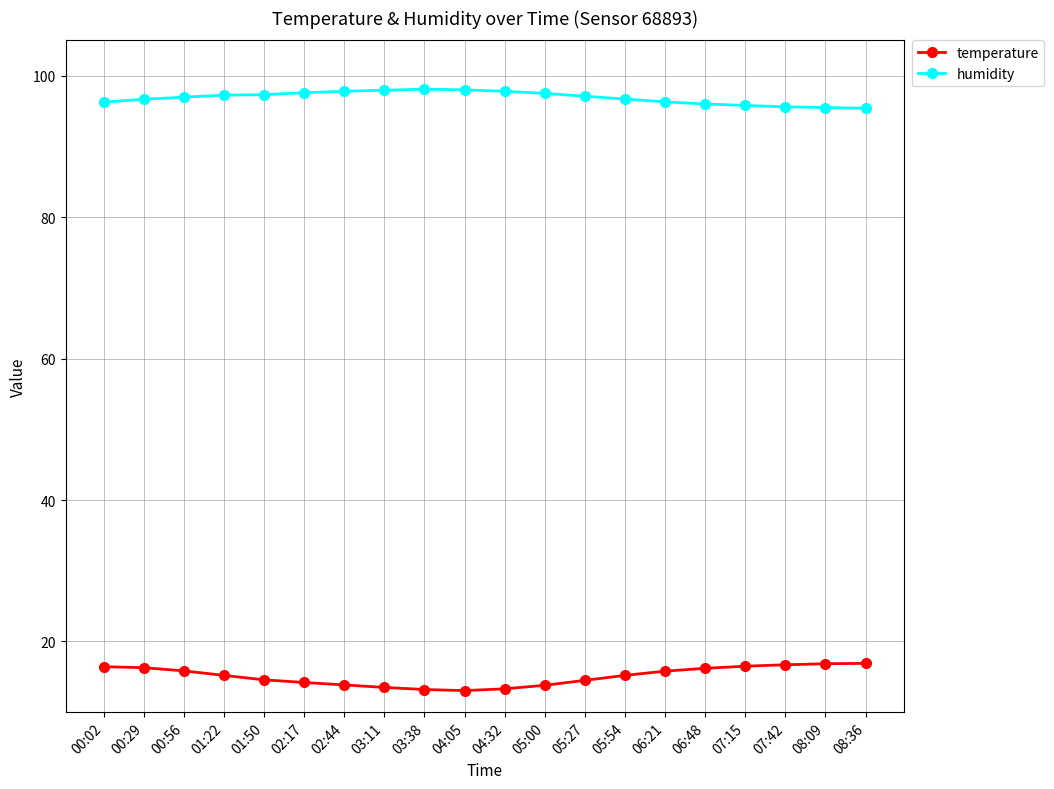

What is the maximum value for temperature?

16.9